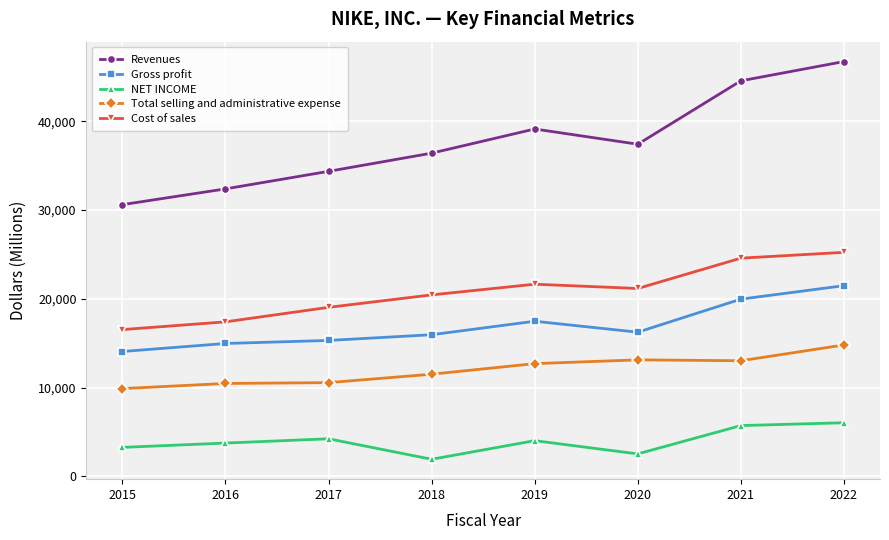

What is the difference between the highest and lowest values at 2019?

35088